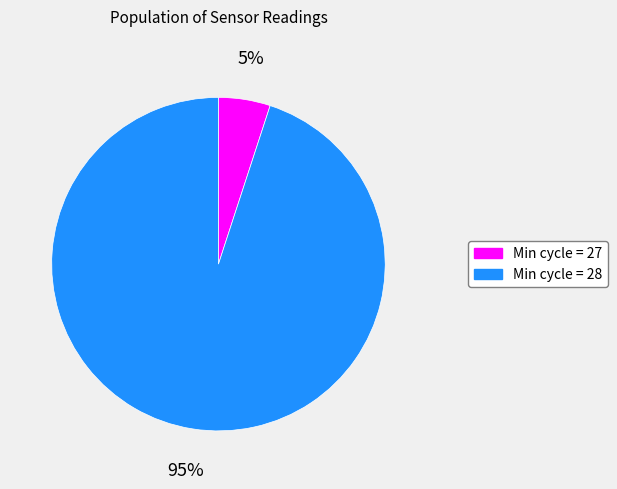

Is there a majority slice in this chart?

Yes